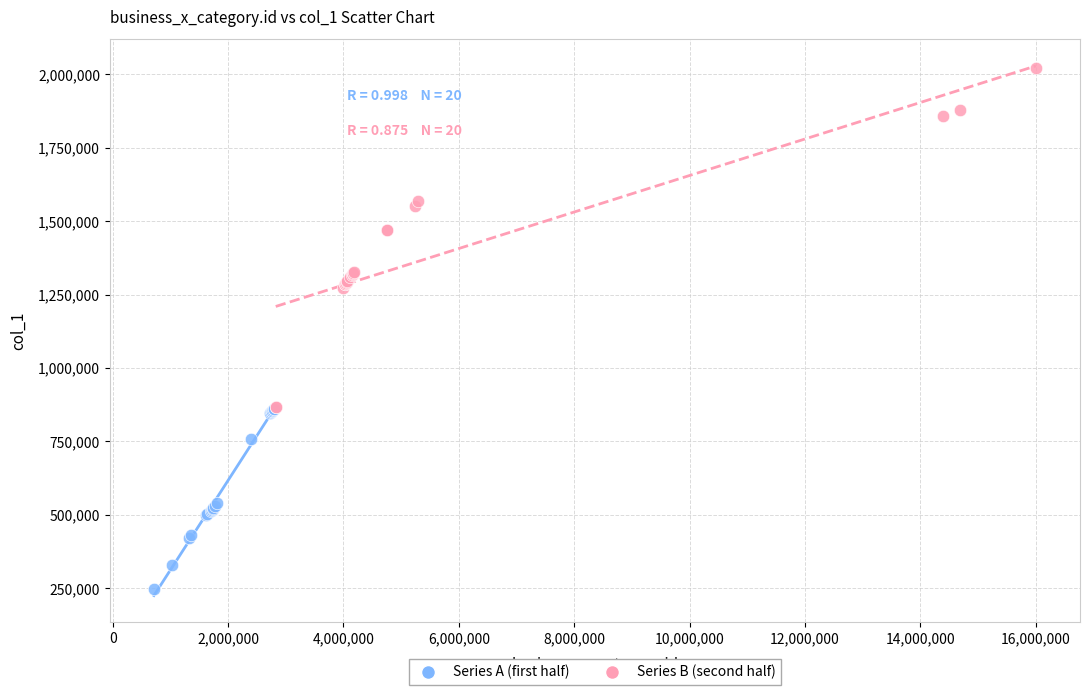

Which series has the largest Y range (max minus min)?

Series B (second half)